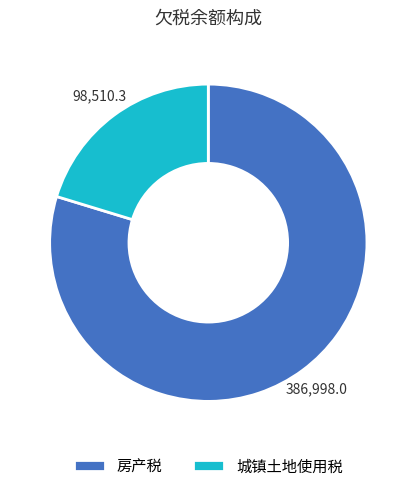

Which category accounts for the majority?

房产税